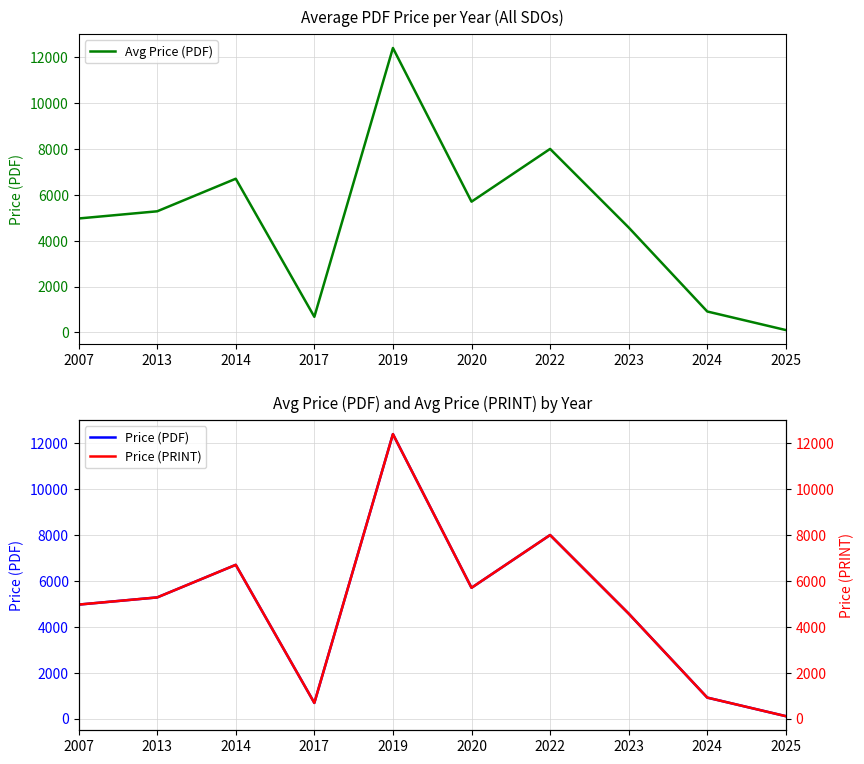

What is the total value across all series at 2022?

24000.0